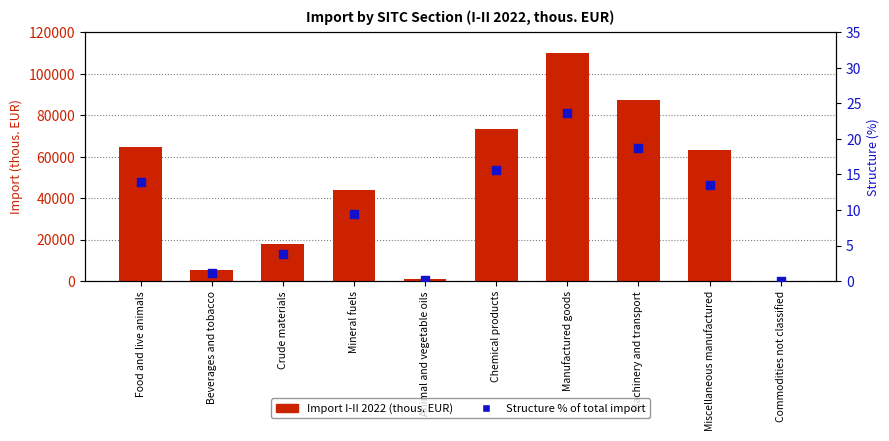

What are all the series names shown in the legend?

Import I-II 2022 (thous. EUR), Structure % of total import